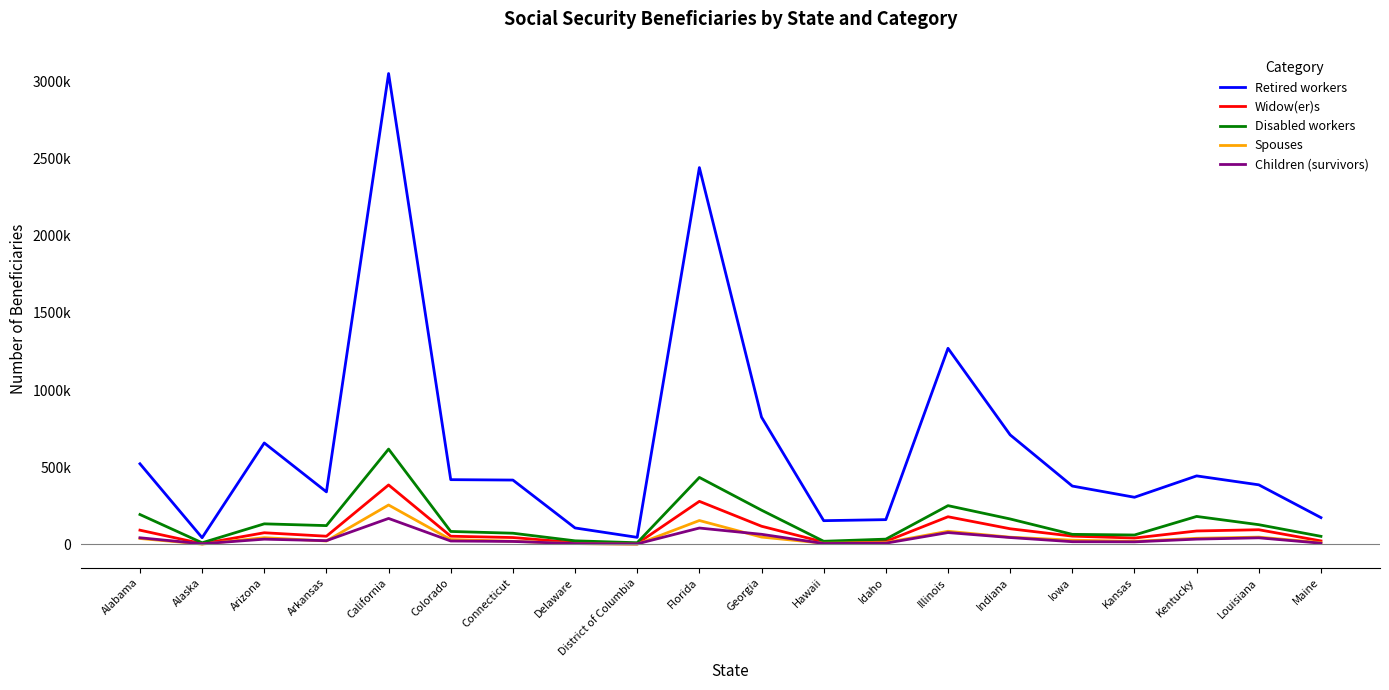

Where does the Disabled workers series first go above 122212?

Alabama